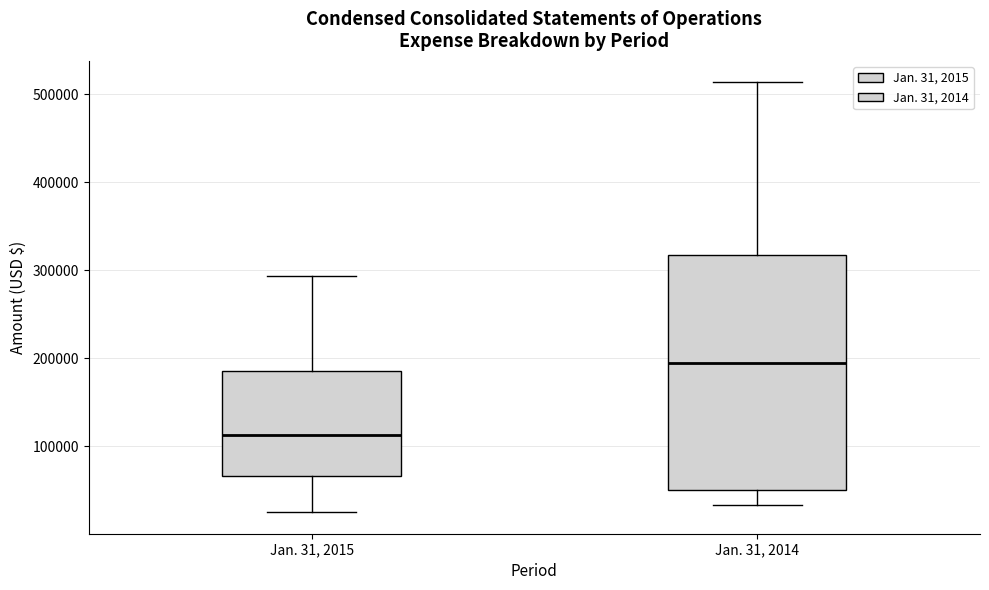

Which box has the lowest median line?

Jan. 31, 2015